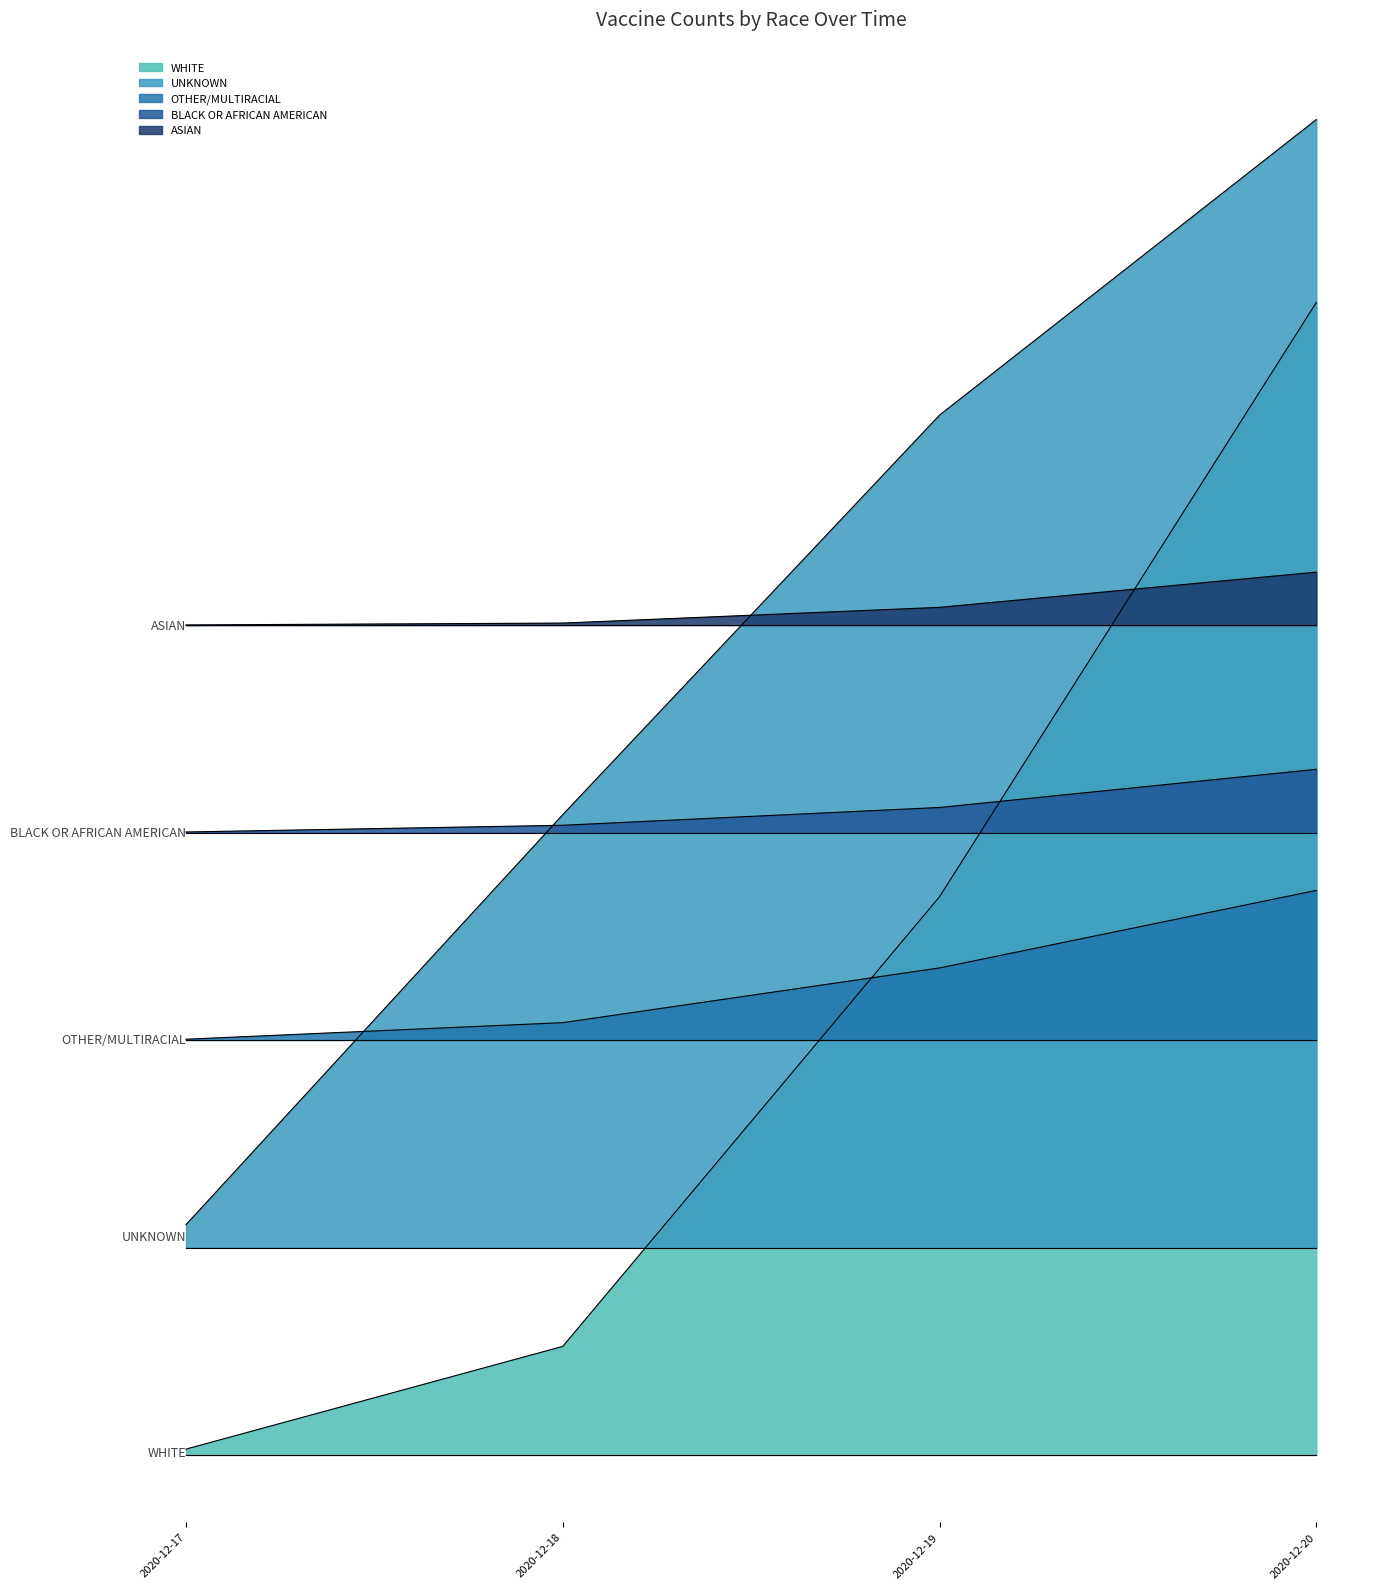

List the labels in order of ASIAN value, smallest first.

2020-12-17, 2020-12-18, 2020-12-19, 2020-12-20